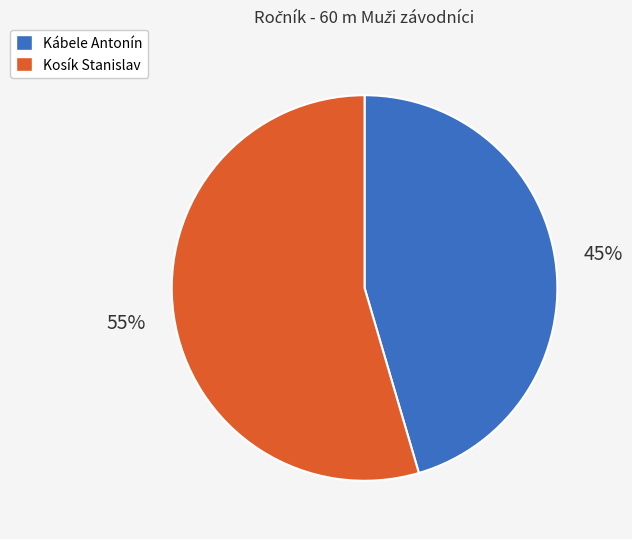

To the nearest percent, what portion does Kosík Stanislav represent?

55%